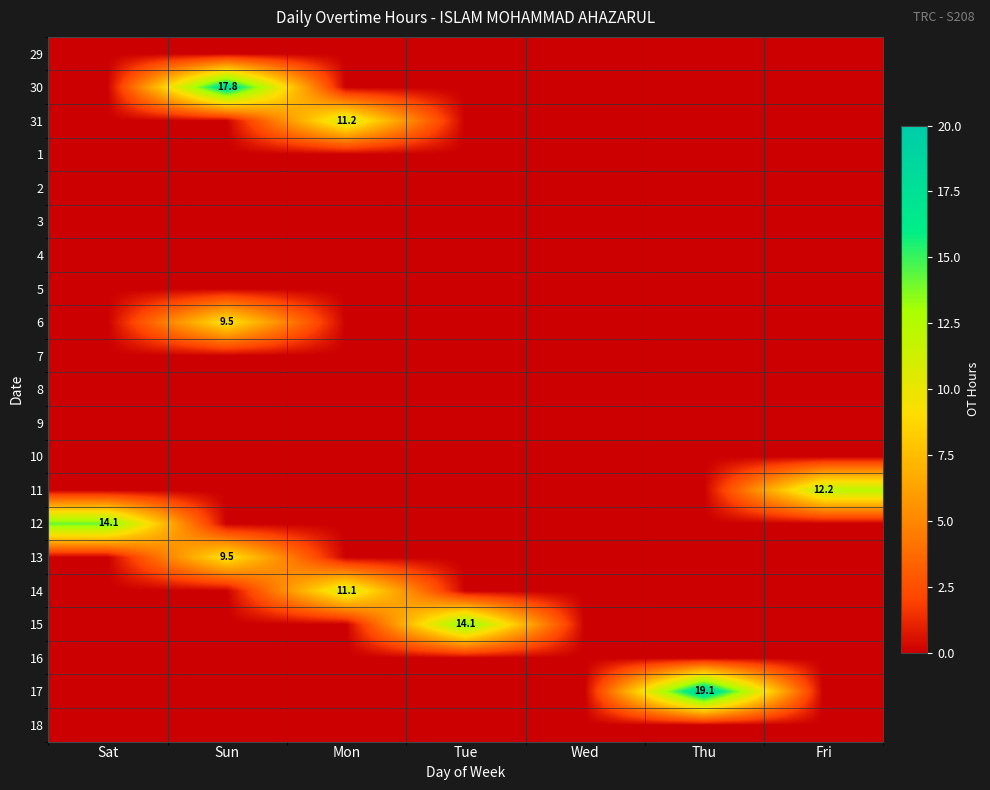

The 7 series shows 0.0 at Sun. True or false?

True